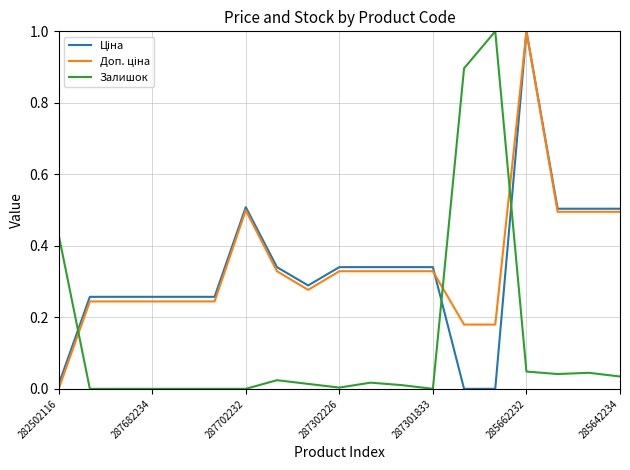

What is the maximum value shown in the chart?

1.0